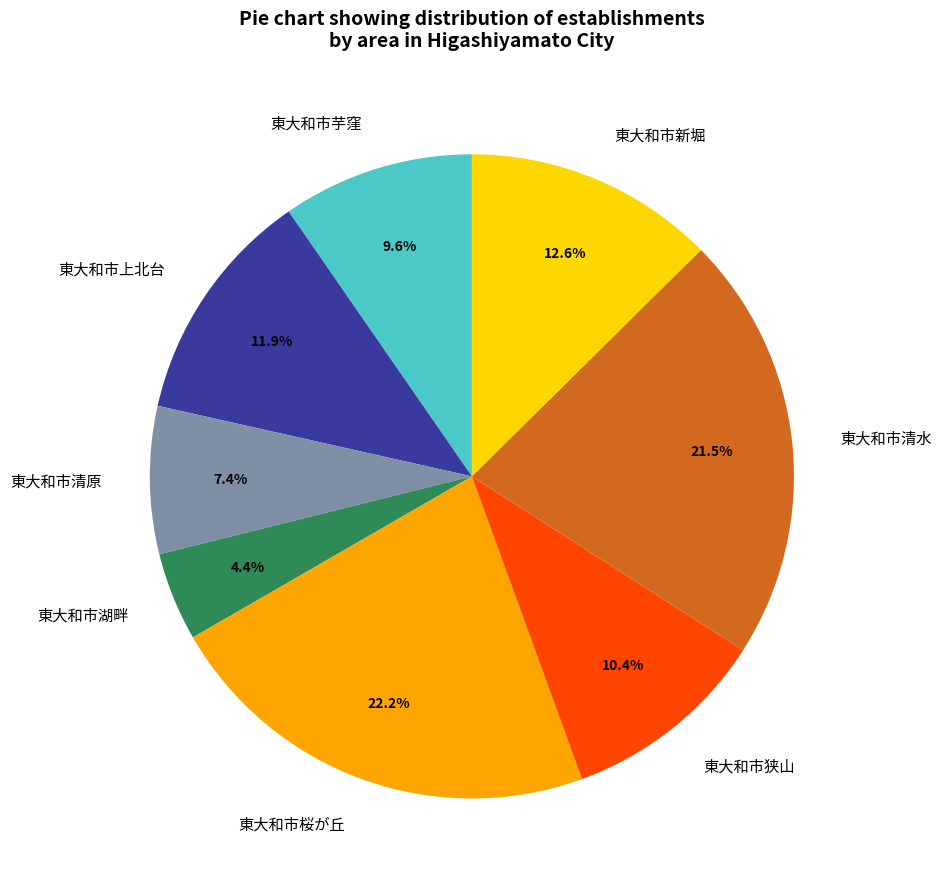

Is there a majority slice in this chart?

No